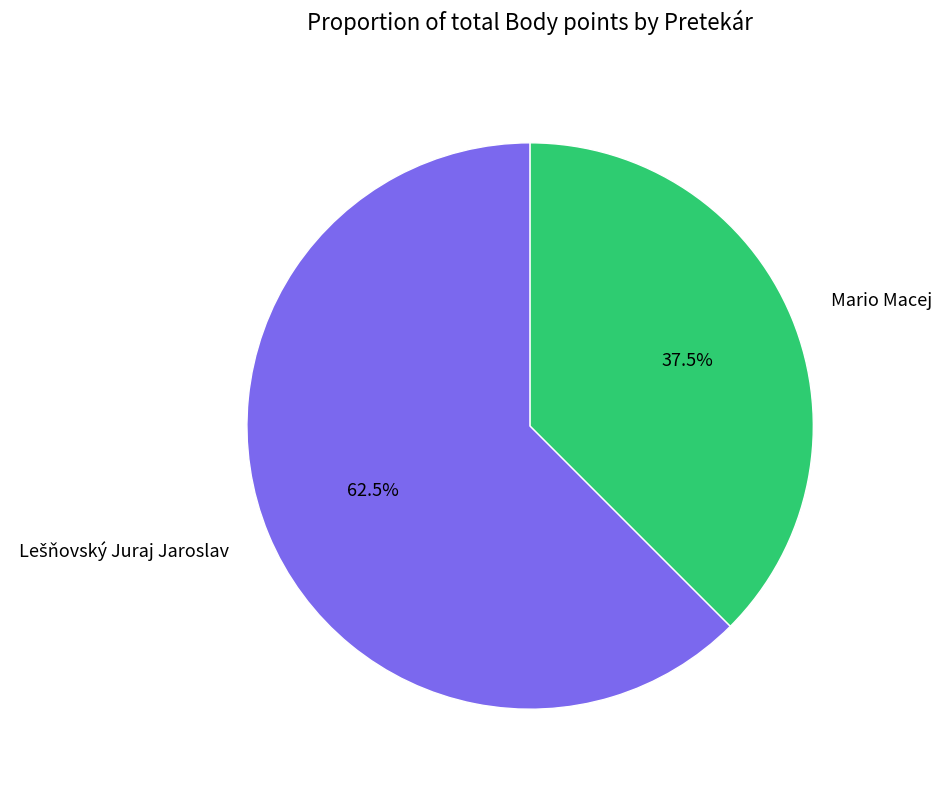

Which slice is the smallest?

Mario Macej